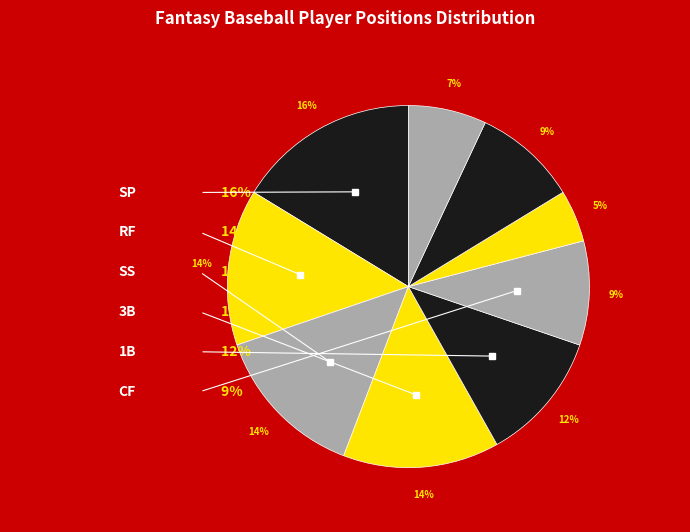

To the nearest percent, what is the average slice percentage?

11%